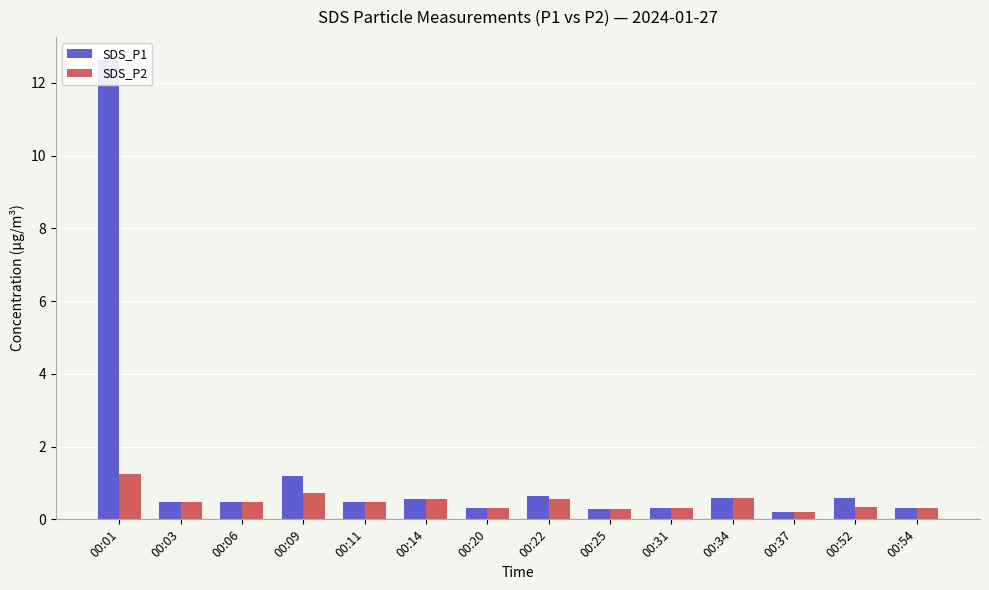

True or false: SDS_P1 has a value of 0.6 at 00:14.

True